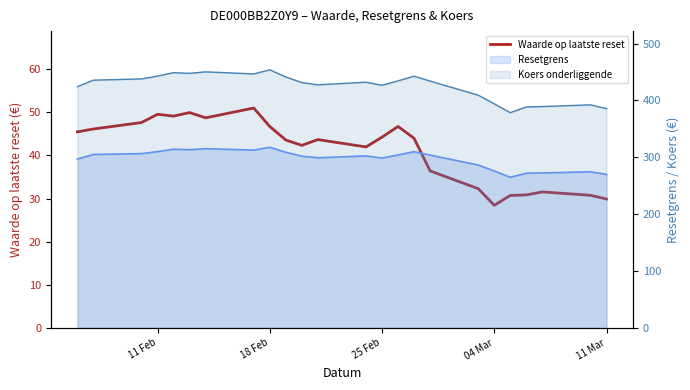

How many lines are shown in the chart?

1